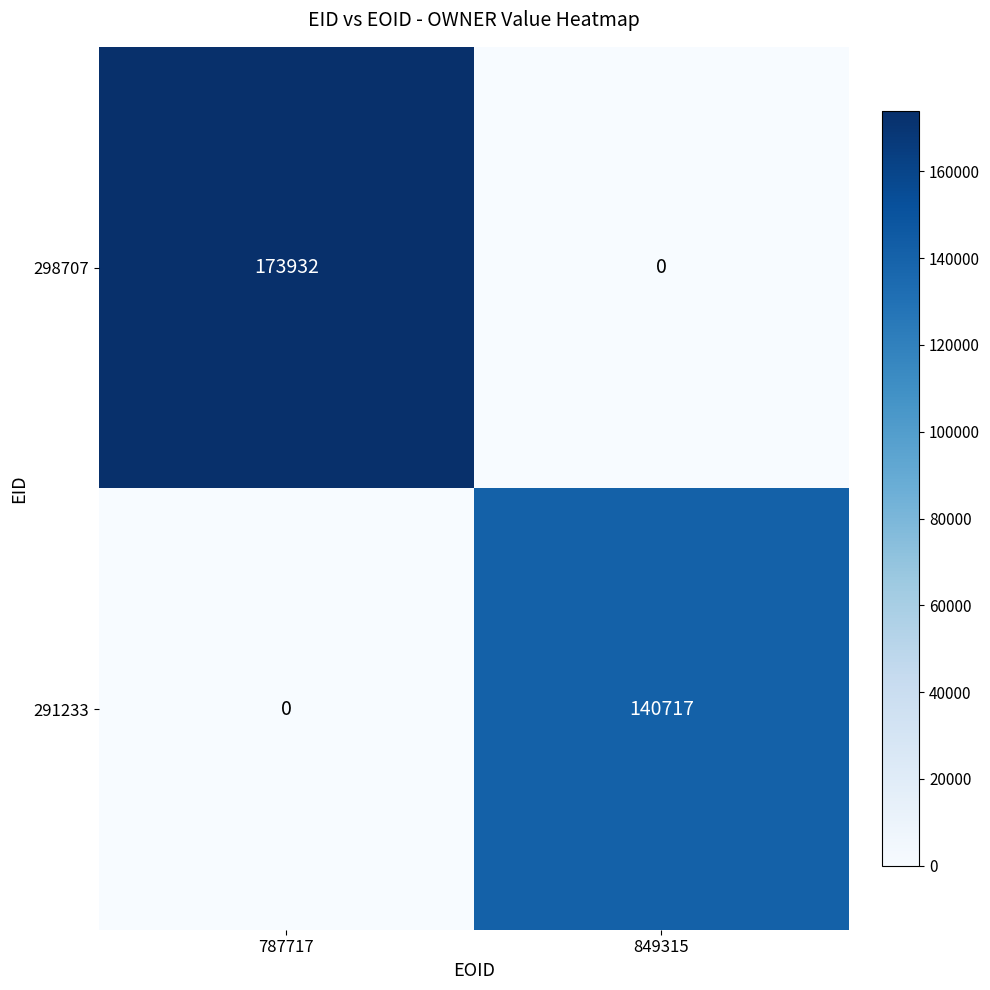

Reading right to left, list all the values displayed in this chart.

298707: 849315=0	787717=173932
291233: 849315=140717	787717=0